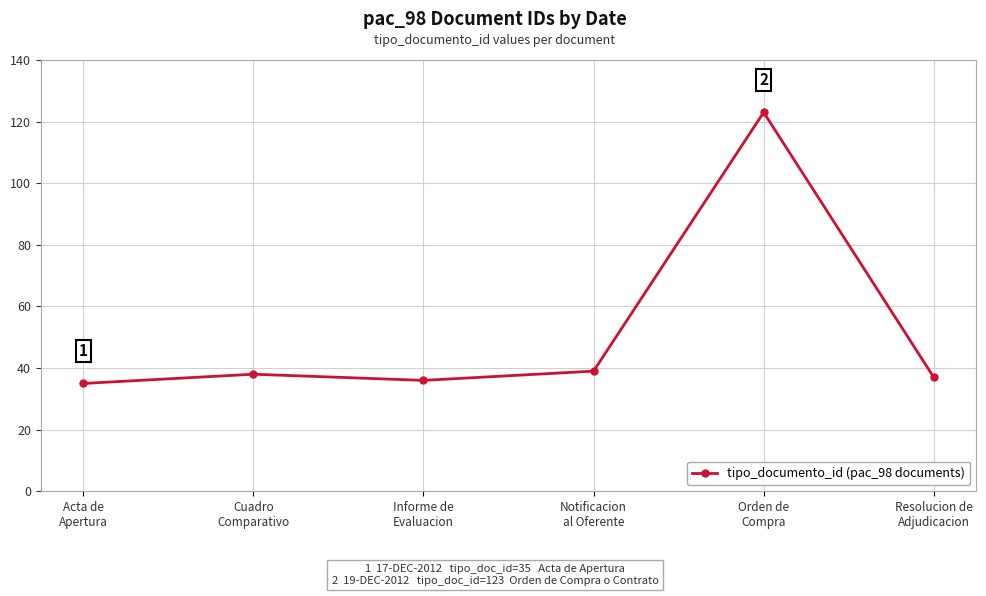

What is the value of the 4th point from the left?

39